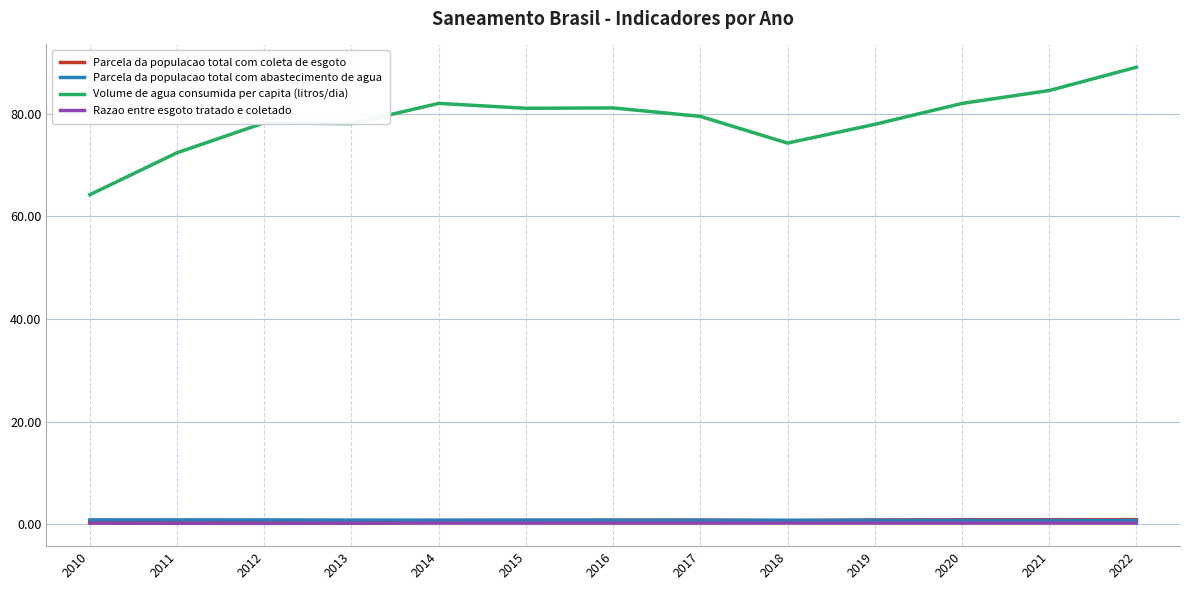

What is the smallest value displayed?

0.2